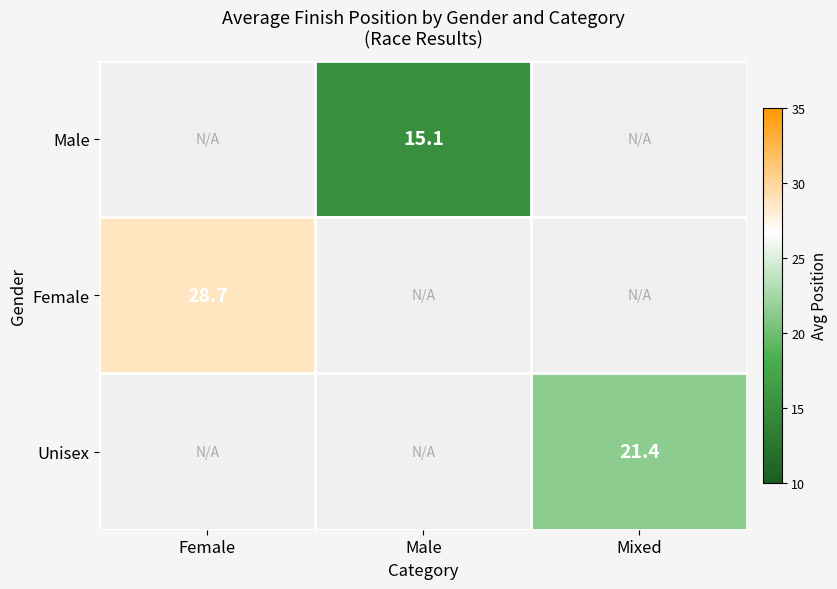

How many distinct data groups are displayed?

3